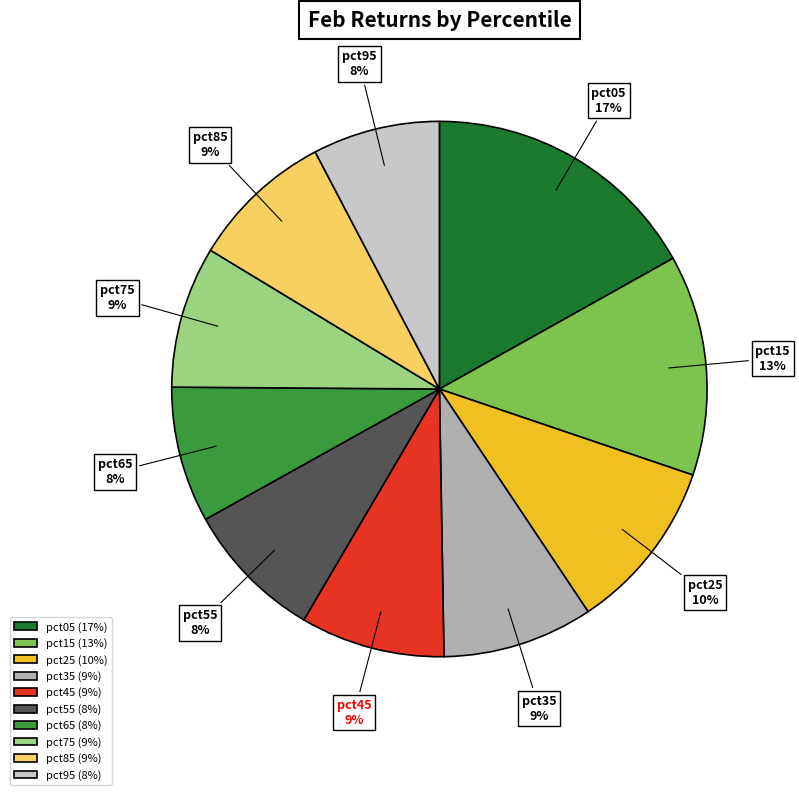

Between pct45 and pct65, which is larger?

pct45